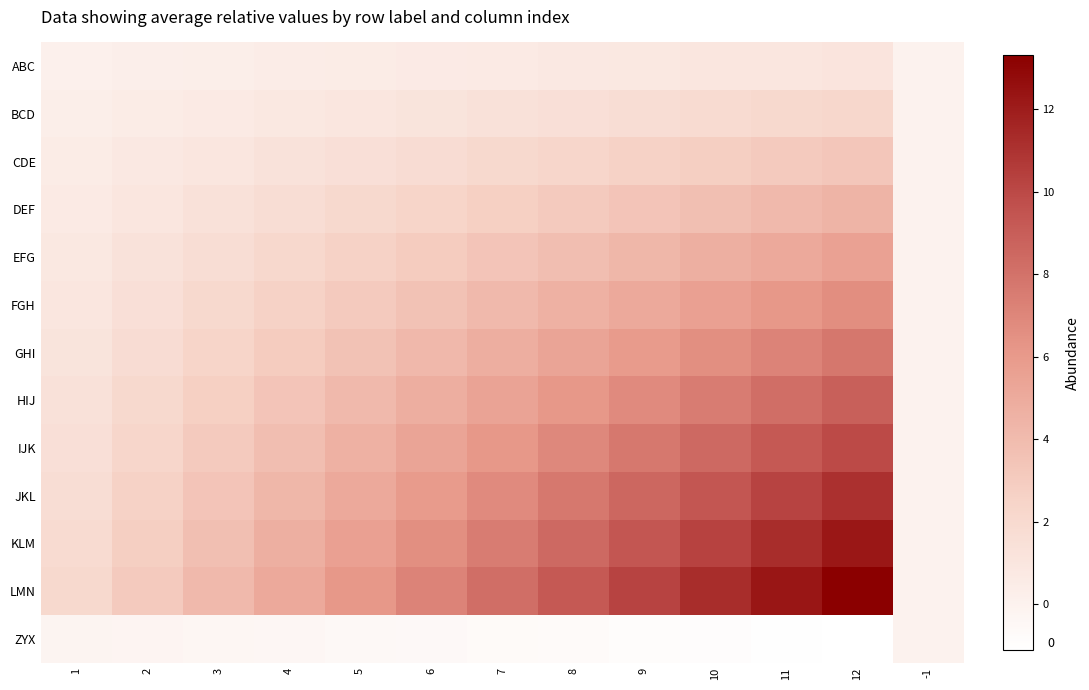

Which series has the largest range (max minus min)?

LMN